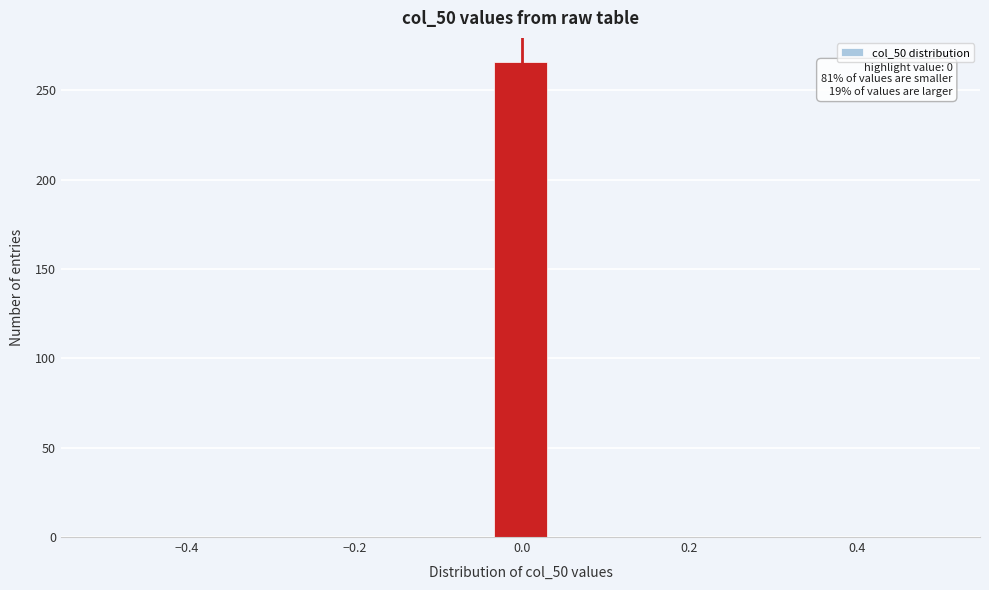

Read against the x-axis, roughly where is the centre of the tallest bar?

0.00